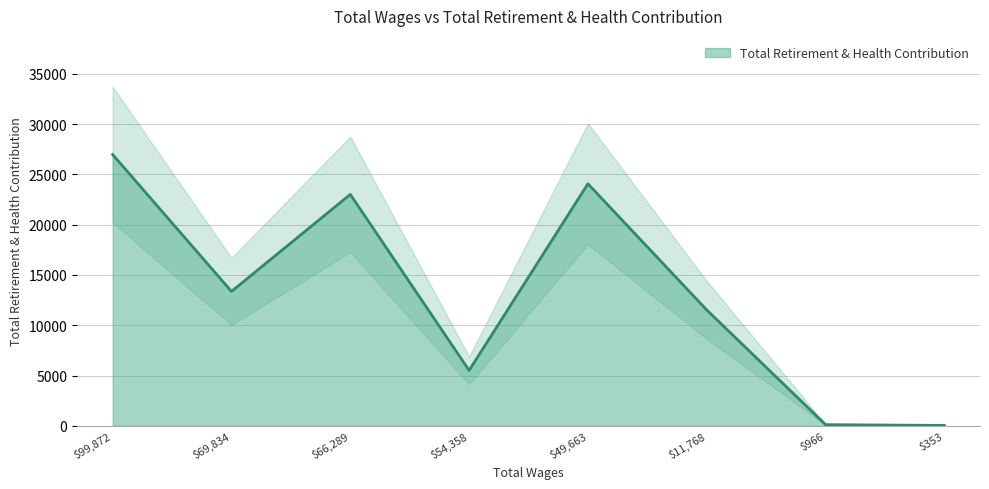

What is the difference between the second highest and second lowest values?

23956